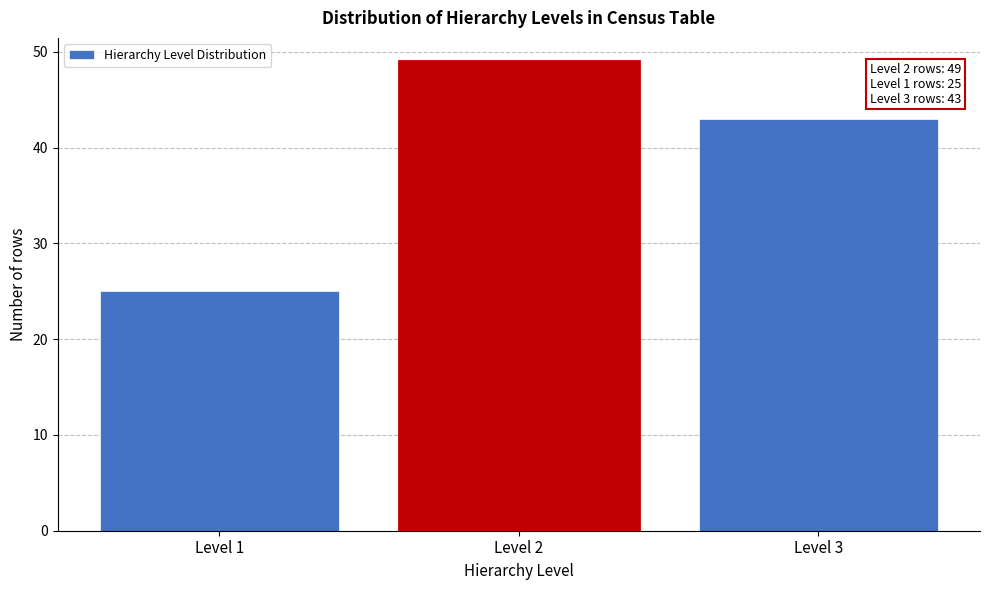

Reading left to right, extract all data points from this chart.

Level 1=25	Level 2=49	Level 3=43